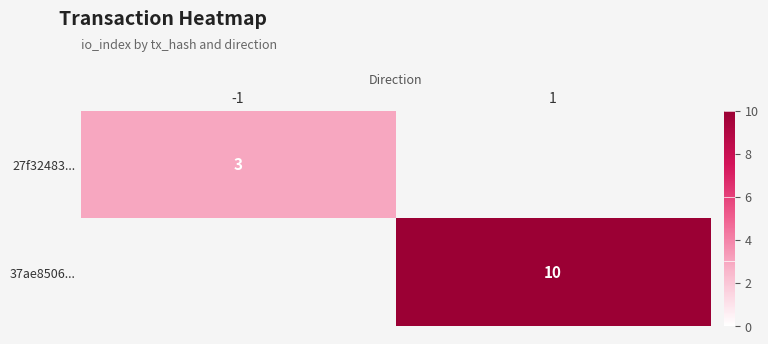

The 37ae8506... series shows 10 at 1. True or false?

True